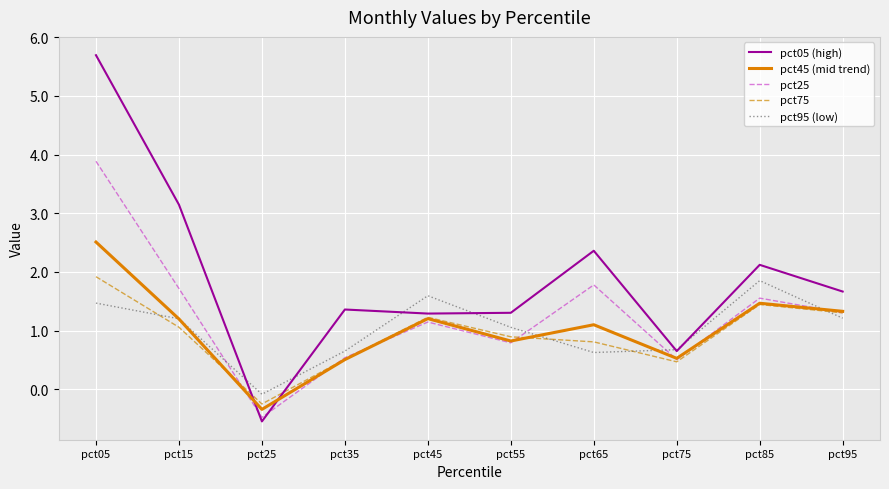

True or false: pct45 (mid trend) has a value of 2.5 at pct05.

True